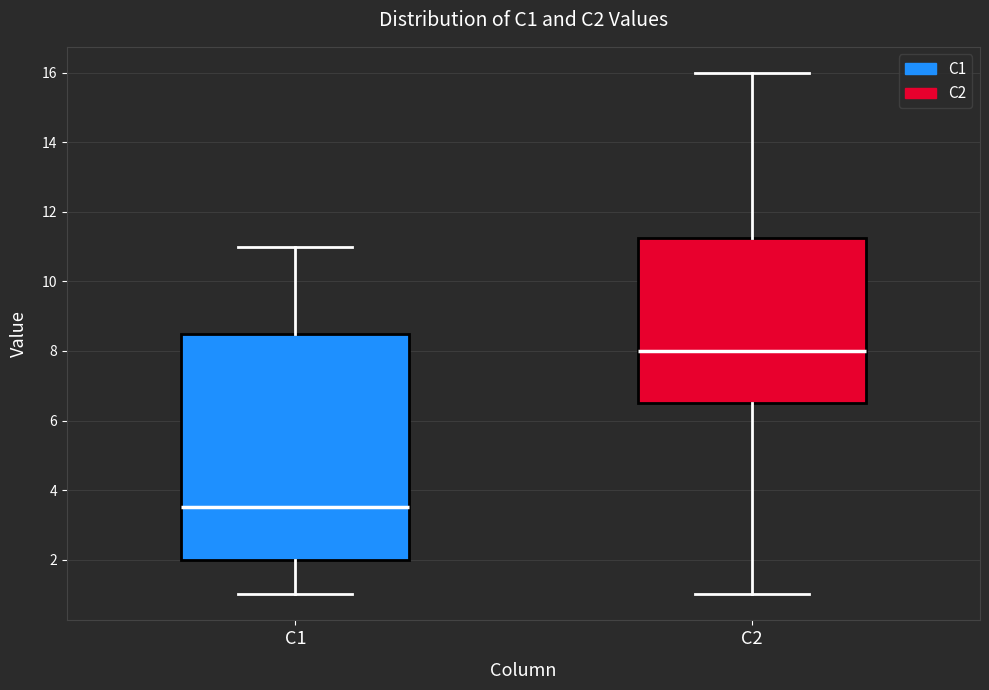

Comparing the boxes themselves (not the whiskers), which one is the tallest?

C1